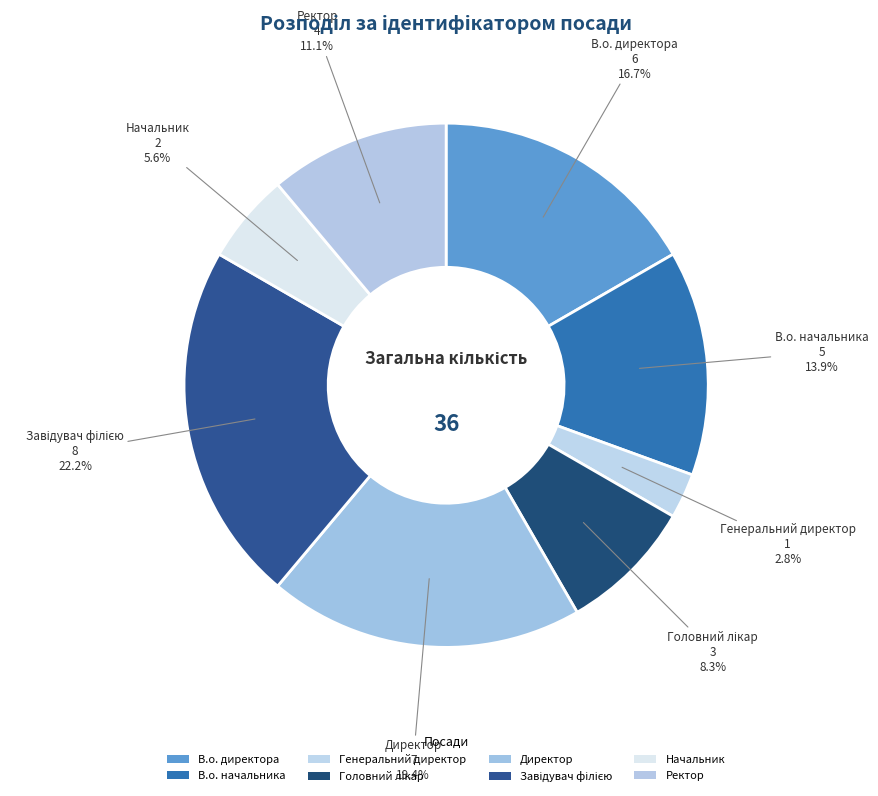

How many slices are in this pie chart?

8